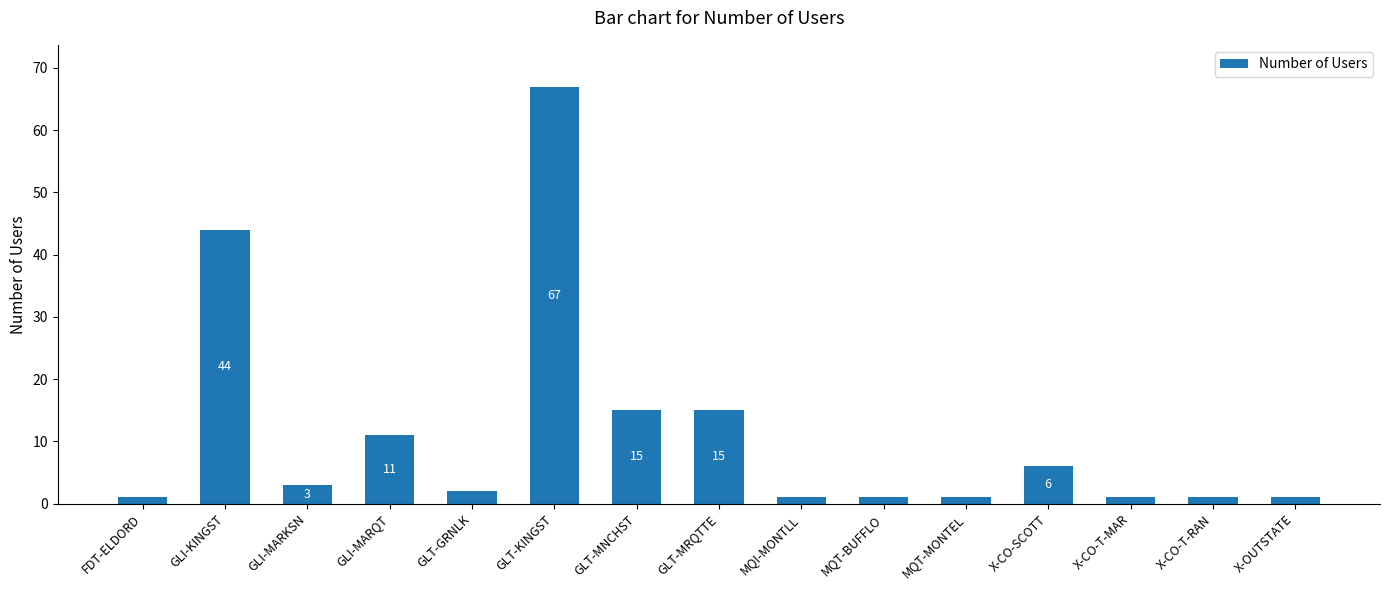

What is the label of the 1st bar from the left?

FDT-ELDORD